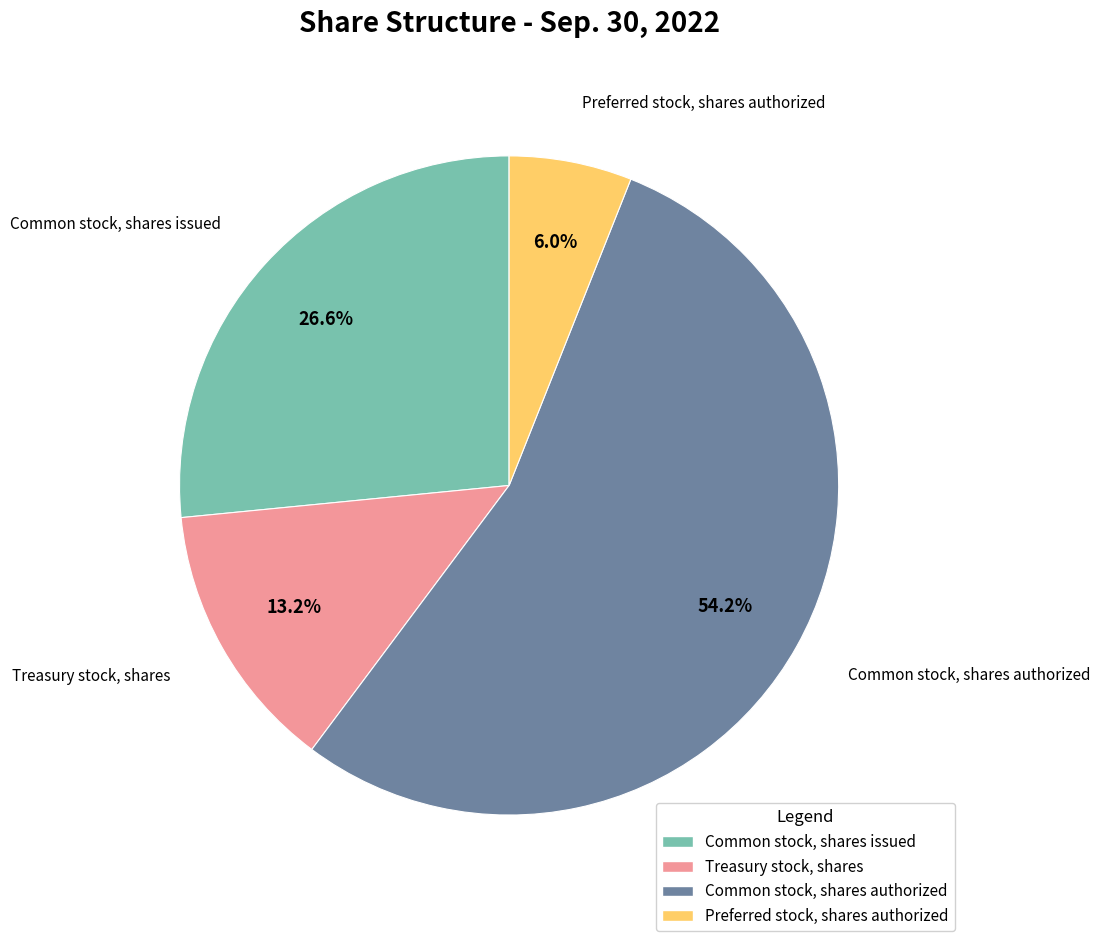

To the nearest percent, what portion does Common stock, shares authorized represent?

54%